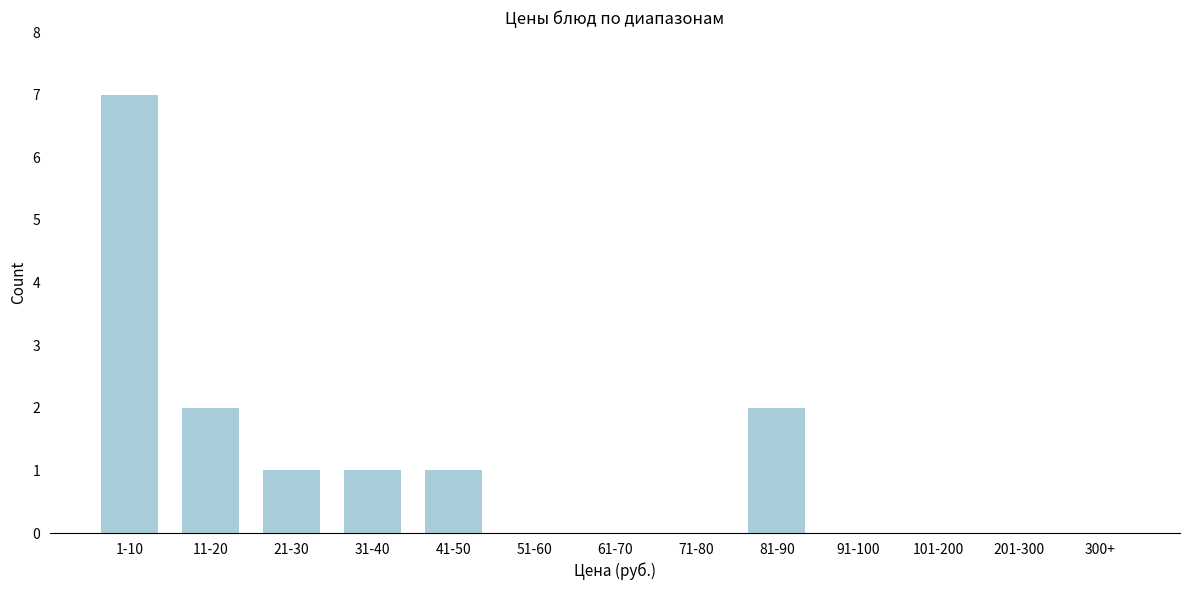

Reading left to right, transcribe all the data shown in this chart.

1-10=7	11-20=2	21-30=1	31-40=1	41-50=1	51-60=0	61-70=0	71-80=0	81-90=2	91-100=0	101-200=0	201-300=0	300+=0